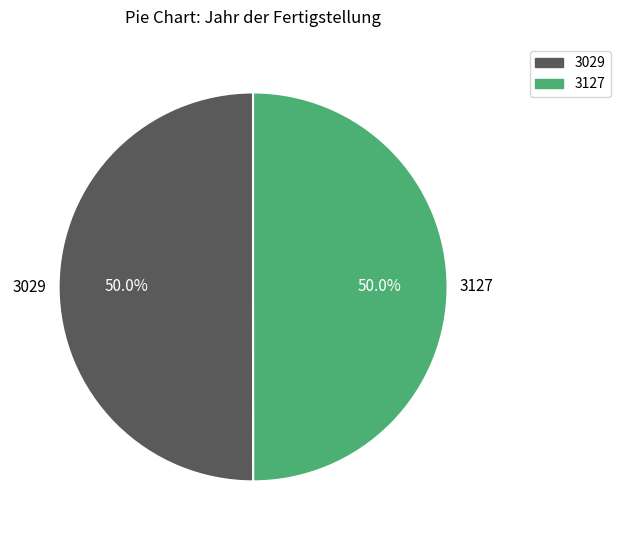

What percentage is NOT represented by 3127?

50.0%